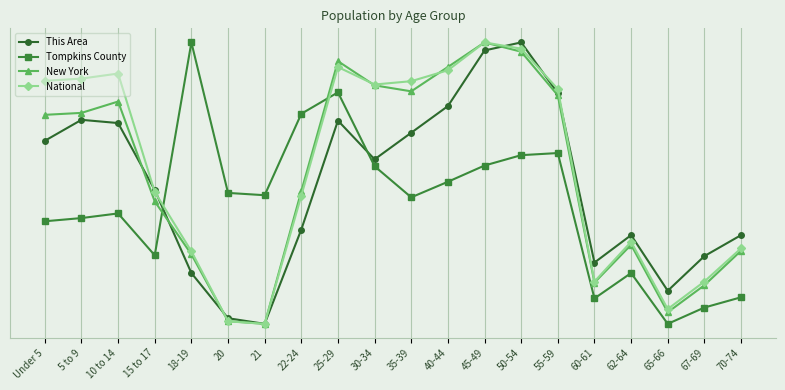

How many intersections are there between New York and This Area?

4